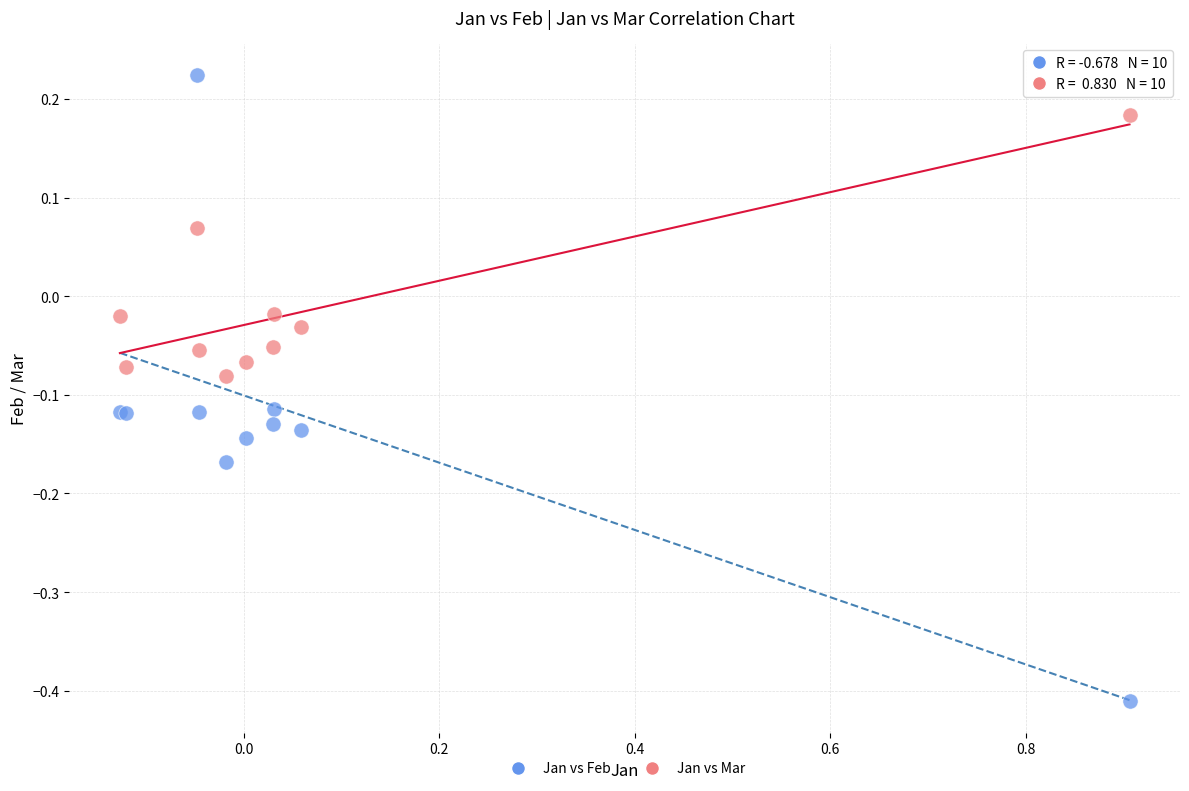

Which series reaches the maximum Y coordinate?

Jan vs Feb